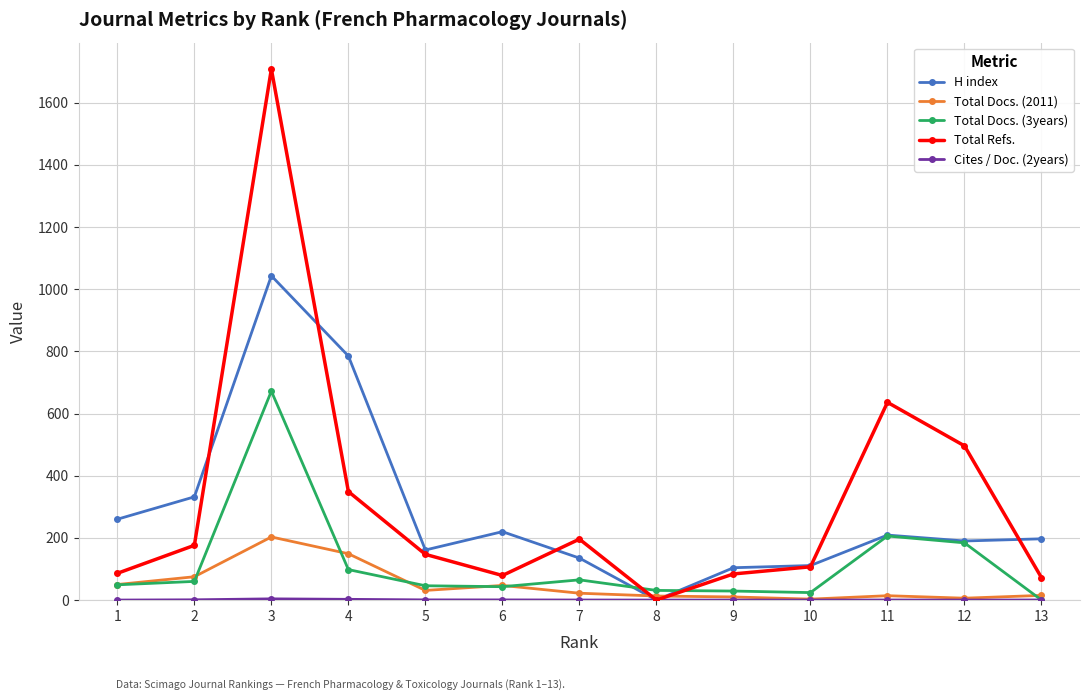

After their last crossing, which series has the higher values: Total Docs. (3years) or Total Refs.?

Total Refs.